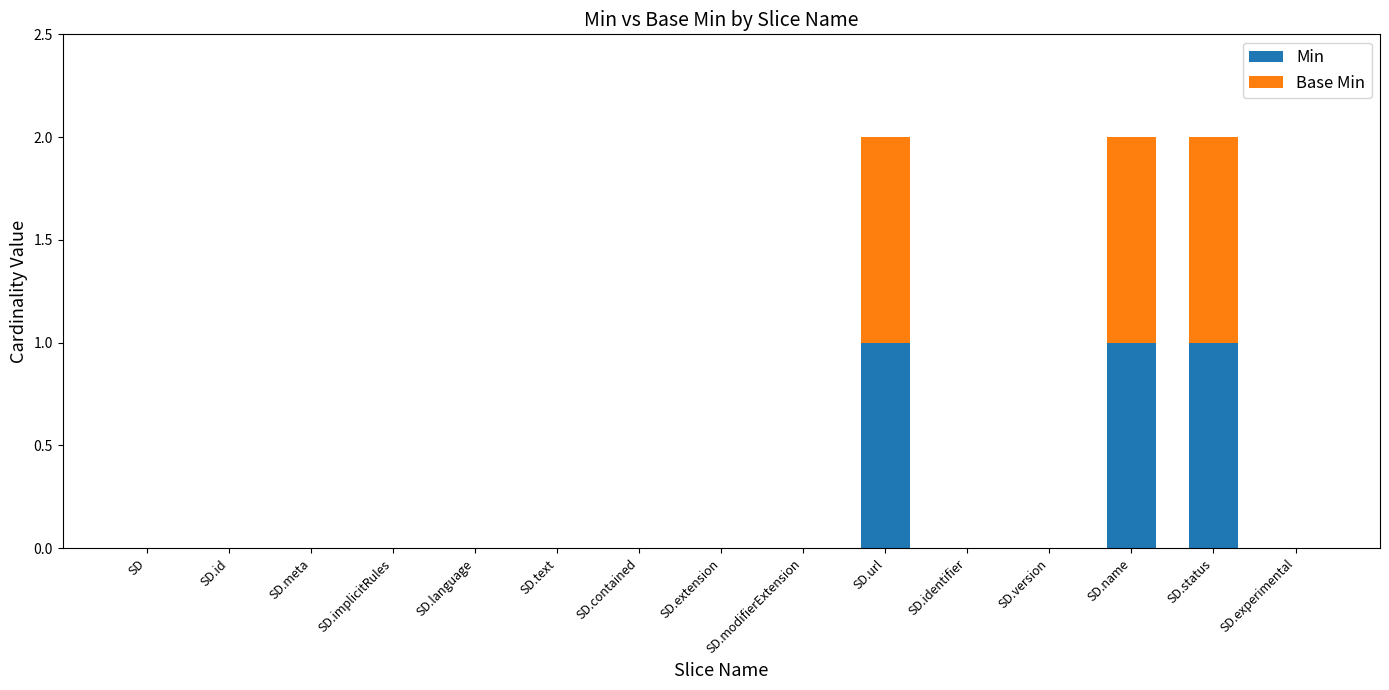

What is the sum of all Min values?

3